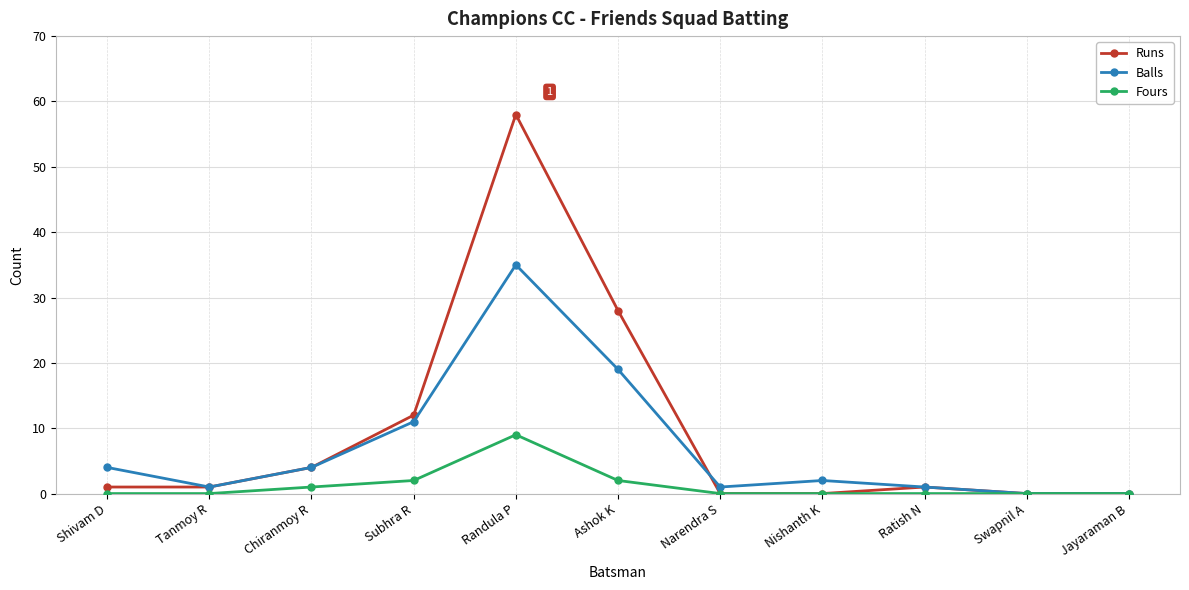

List the series in order of their overall mean, highest first.

Runs, Balls, Fours